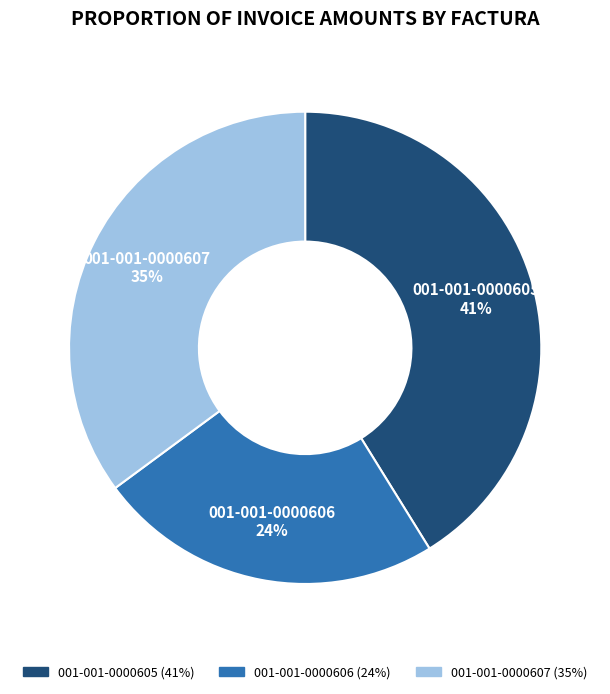

Which category has the smallest portion of the pie?

001-001-0000606